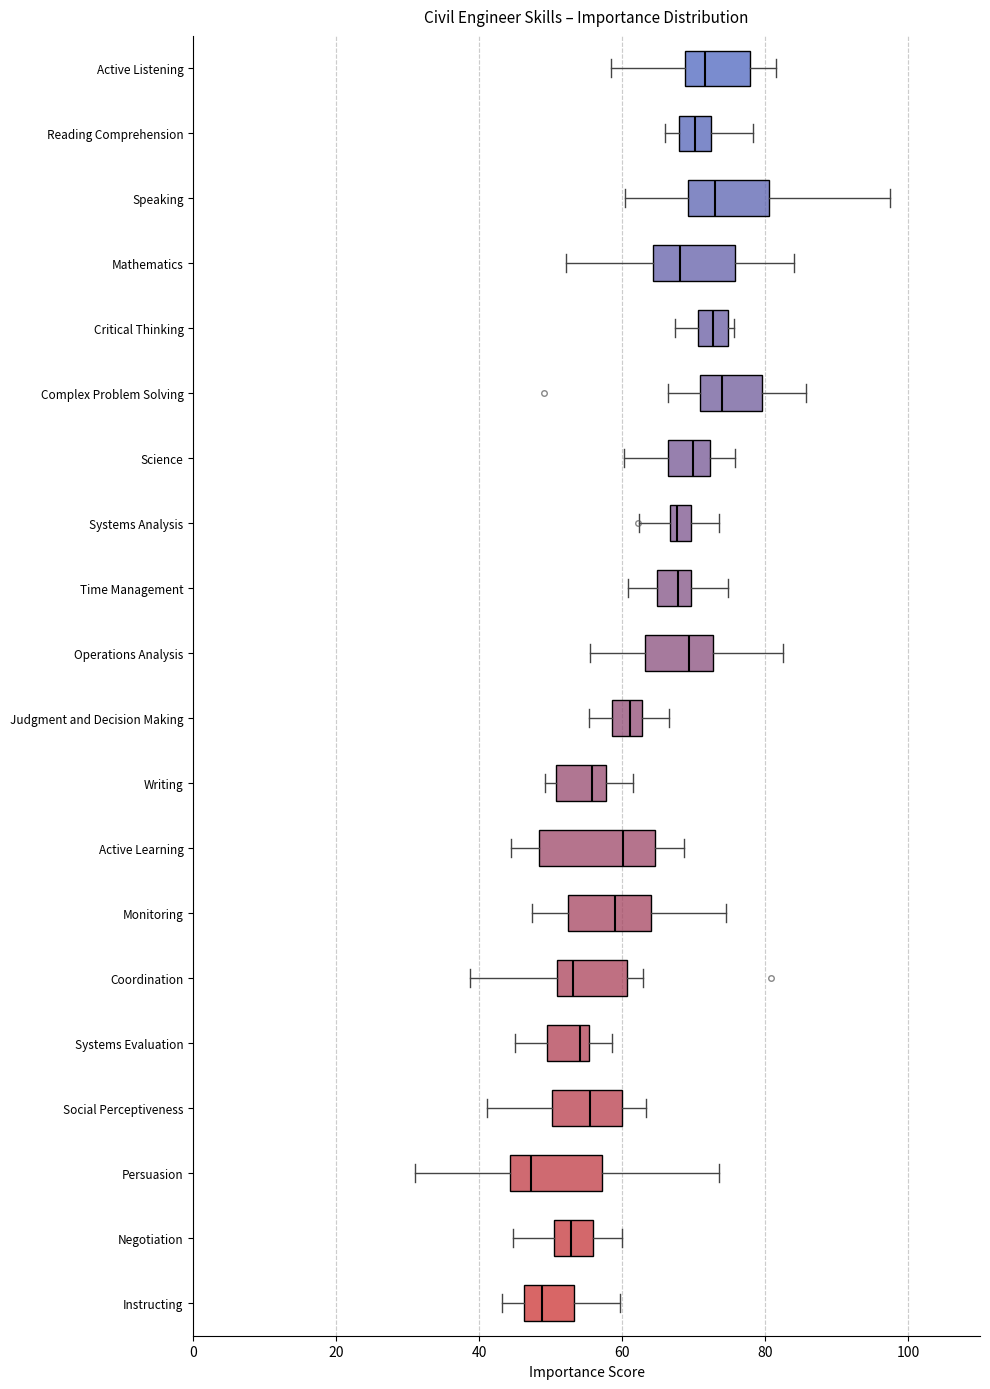

Where is the left edge of the box for Negotiation on the x-axis? The values are not printed on the chart, so give them approximately, as read against the axis.

50